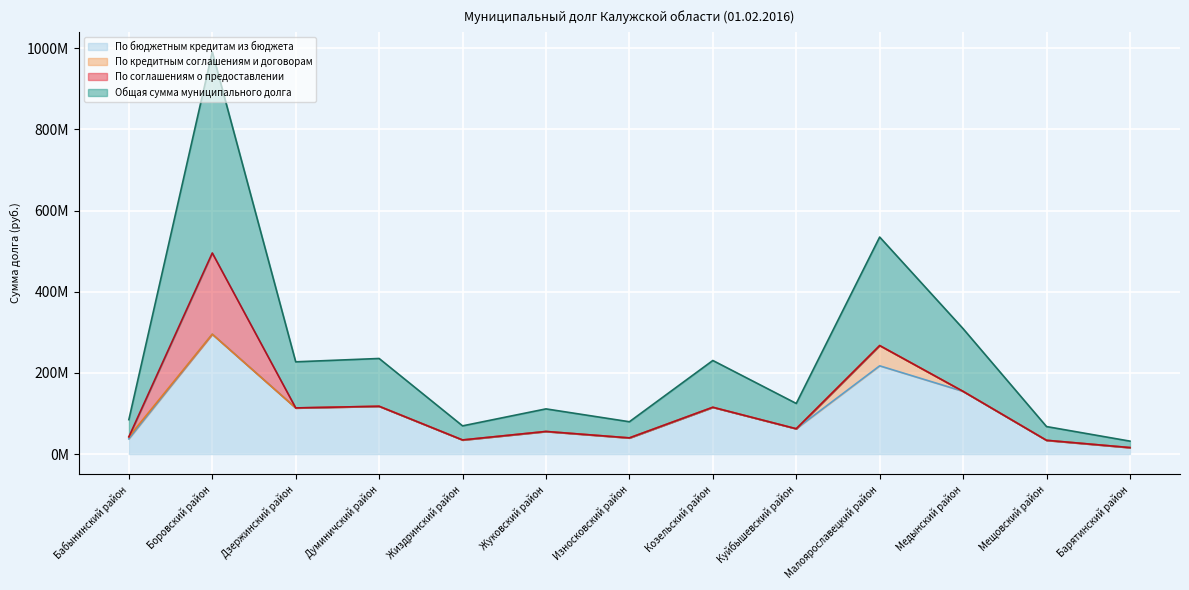

In По бюджетным кредитам из бюджета, how many points are lower than both neighbors (excluding endpoints)?

4